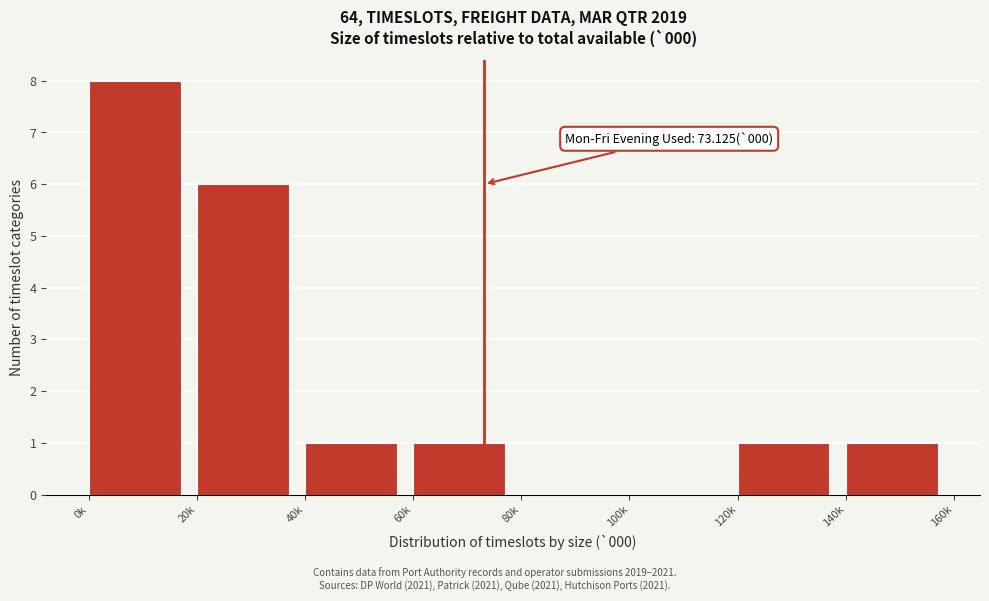

Reading left to right, transcribe all the data shown in this chart.

0k=8	20k=6	40k=1	60k=1	80k=0	100k=0	120k=1	140k=1